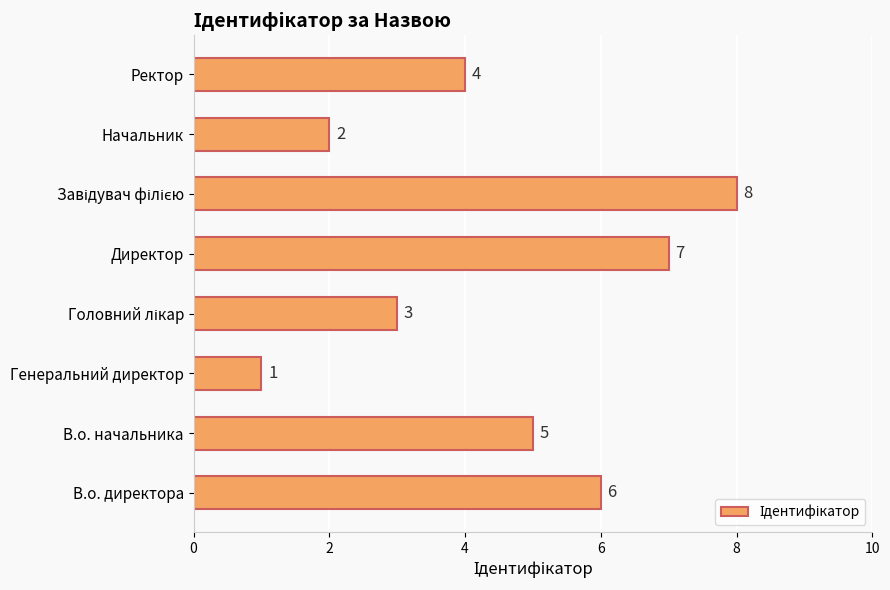

What is the ratio of the value at Директор to the value at В.о. директора?

1.2